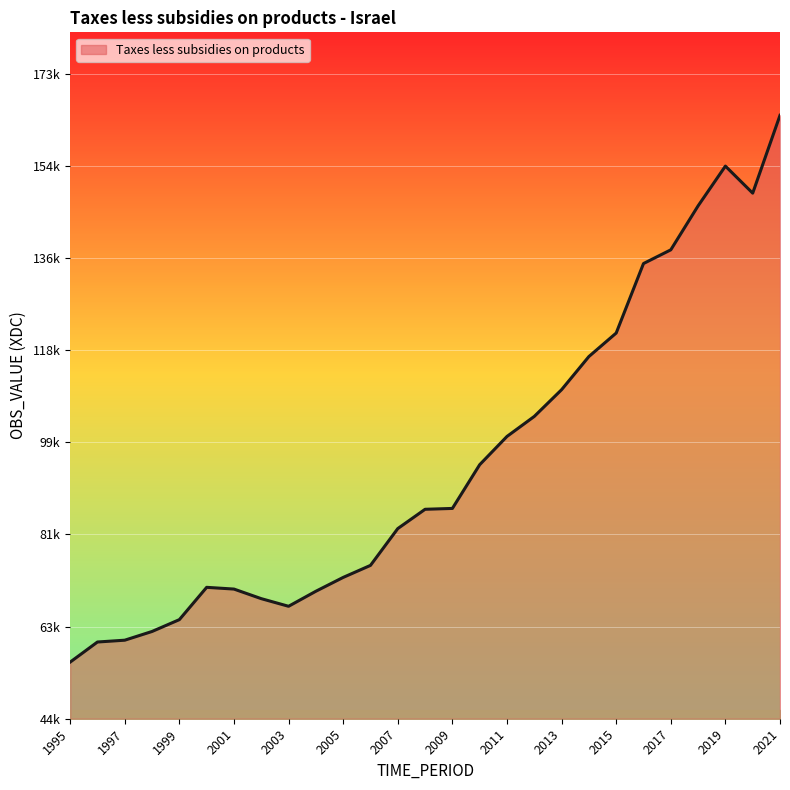

At which category does the data reach its first local peak?

2000